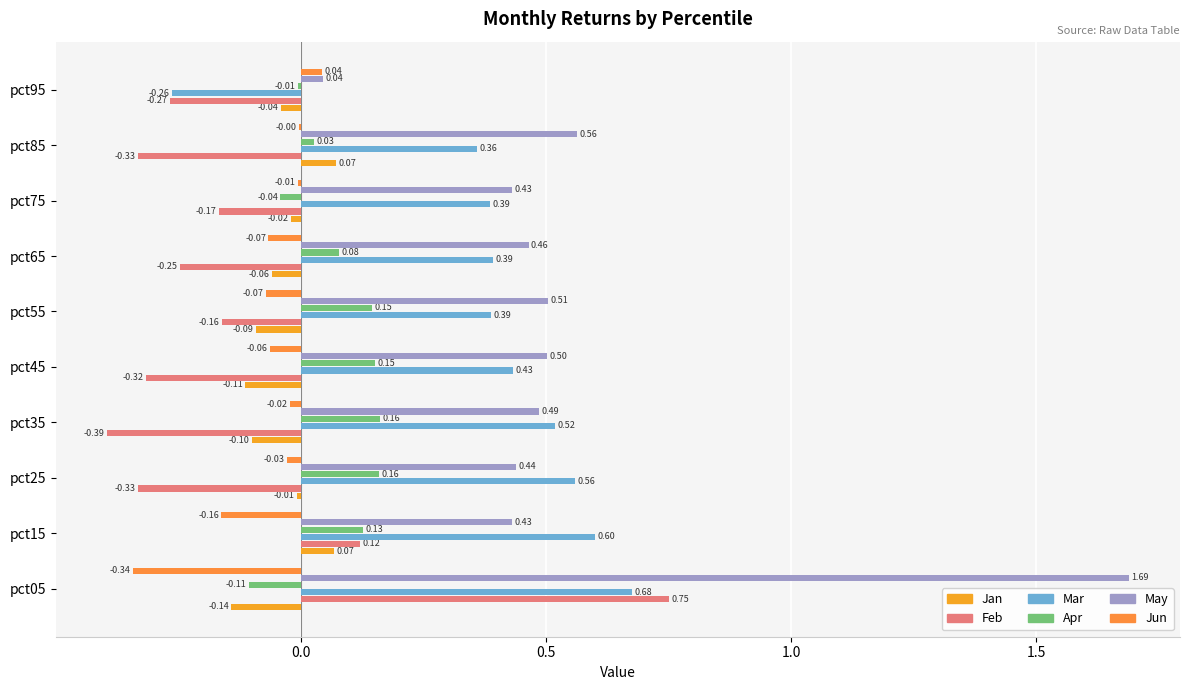

How many values in the Mar series exceed 0?

9